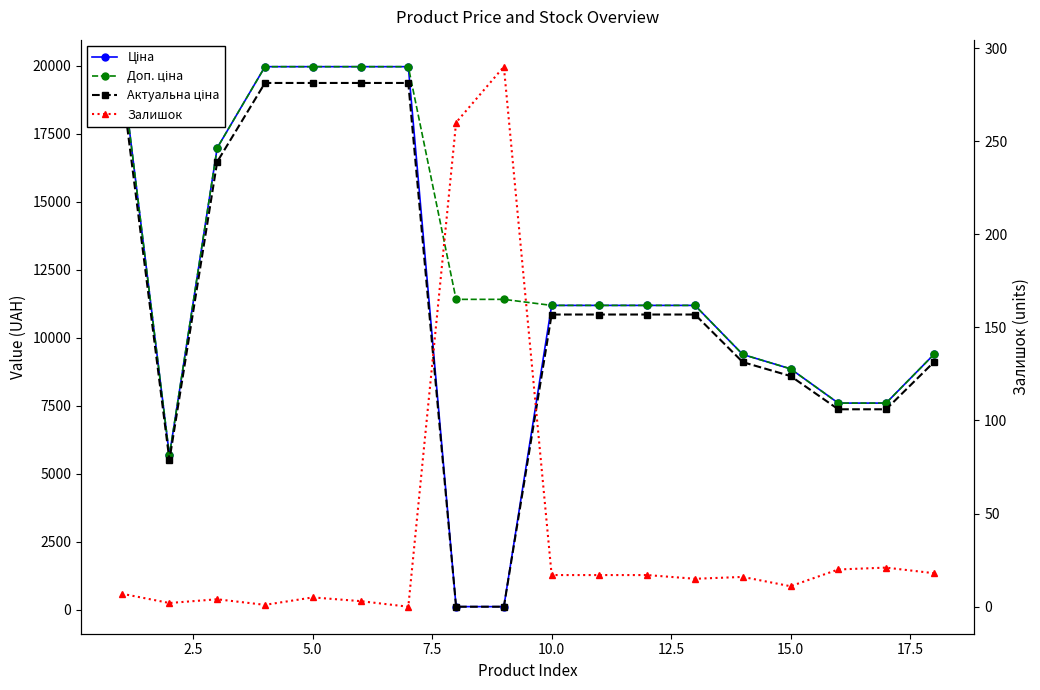

How many intersections are there between Залишок and Ціна?

2